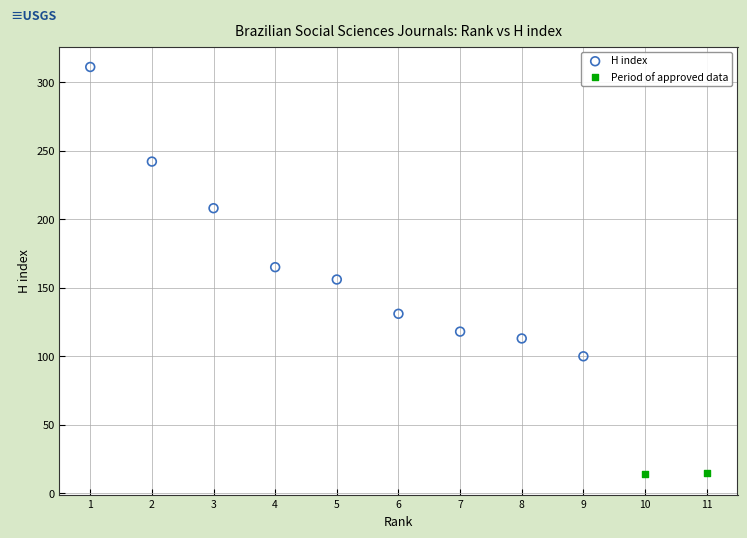

What are all the series names shown in the legend?

H index, Period of approved data